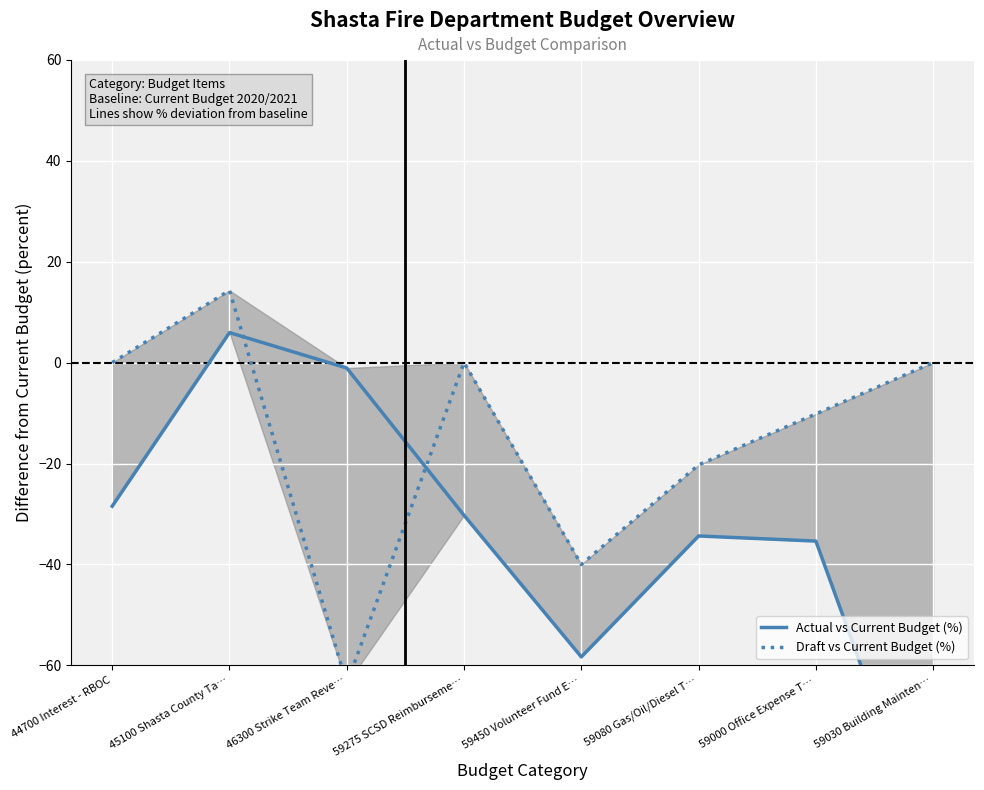

List the labels in order of Draft vs Current Budget (%) value, smallest first.

46300 Strike Team Reve…, 59450 Volunteer Fund E…, 59080 Gas/Oil/Diesel T…, 59000 Office Expense T…, 44700 Interest - RBOC, 59275 SCSD Reimburseme…, 59030 Building Mainten…, 45100 Shasta County Ta…